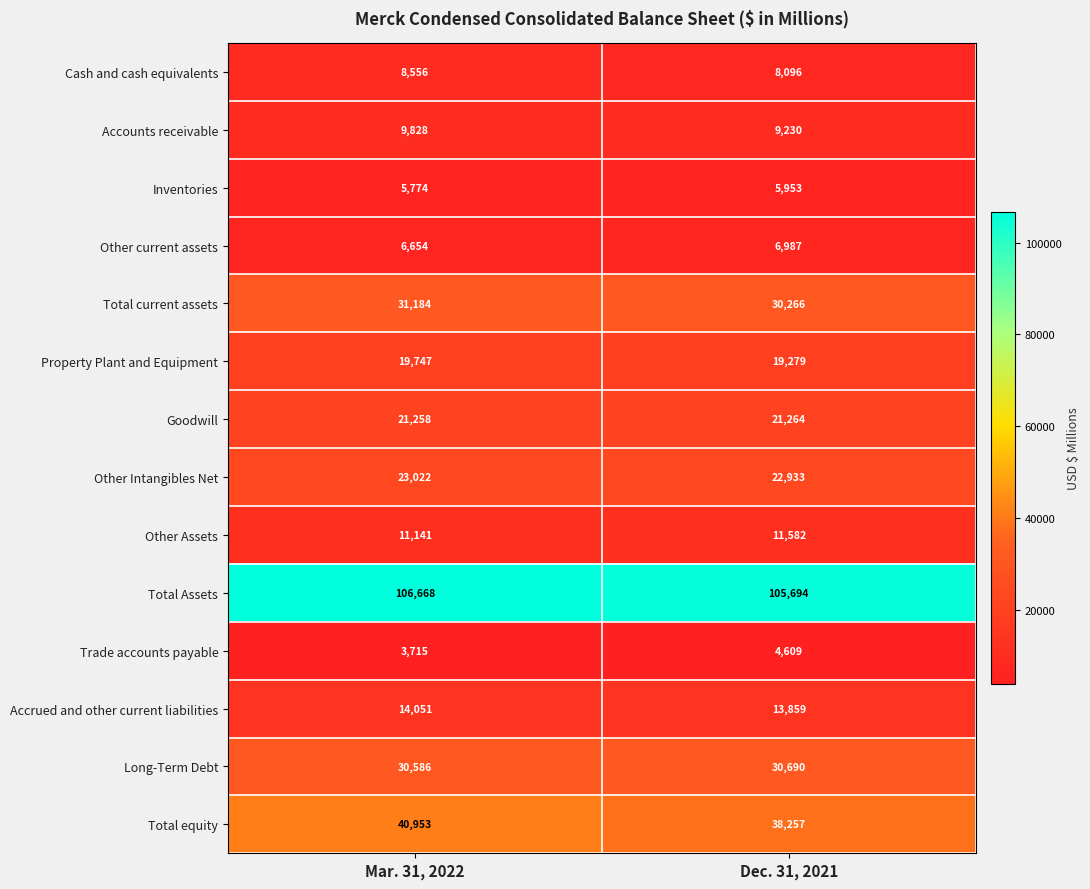

What is the average value of the Total equity series?

39605